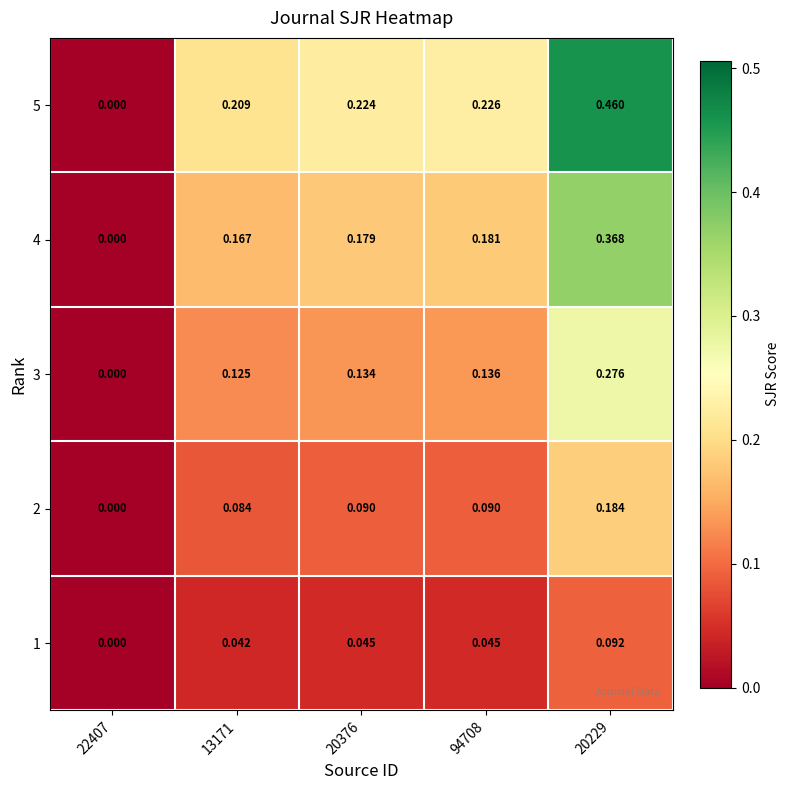

How many data points does each series have?

5